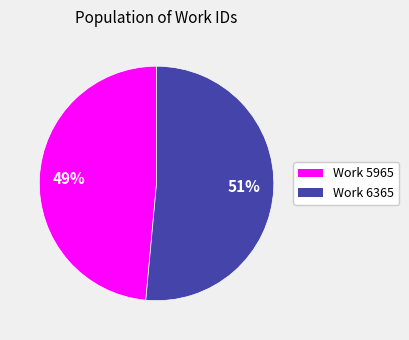

Count the number of slices in the pie.

2